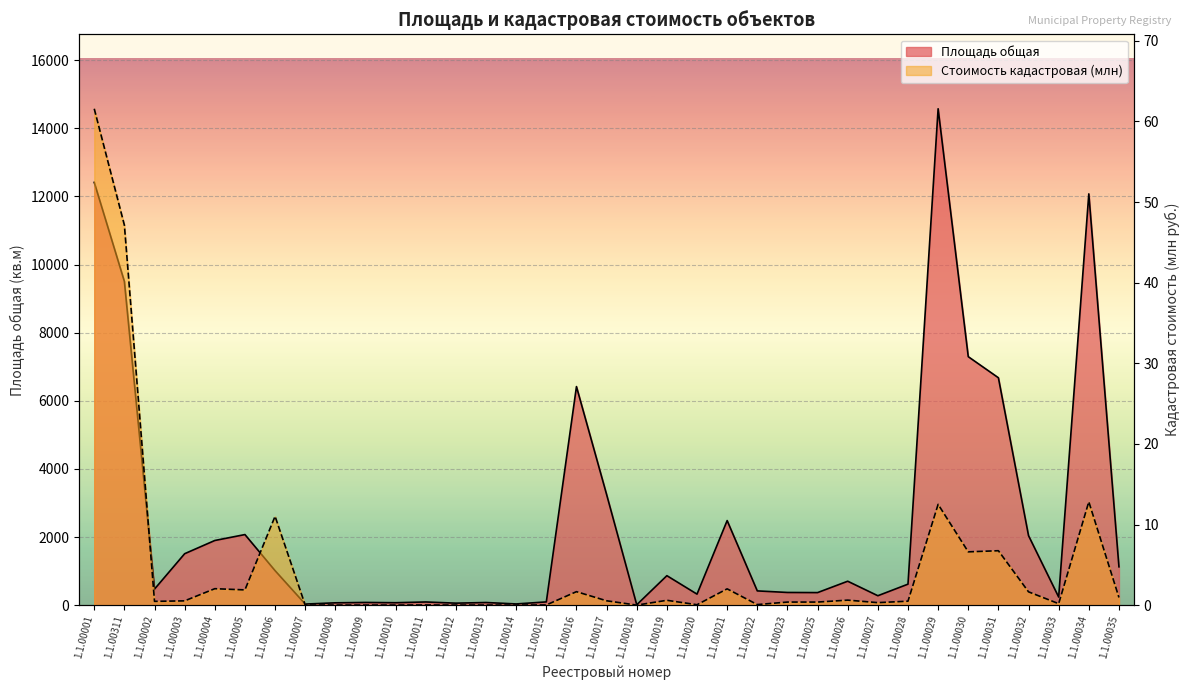

Between 1.1.00026 and 1.1.00018, which is larger?

1.1.00026